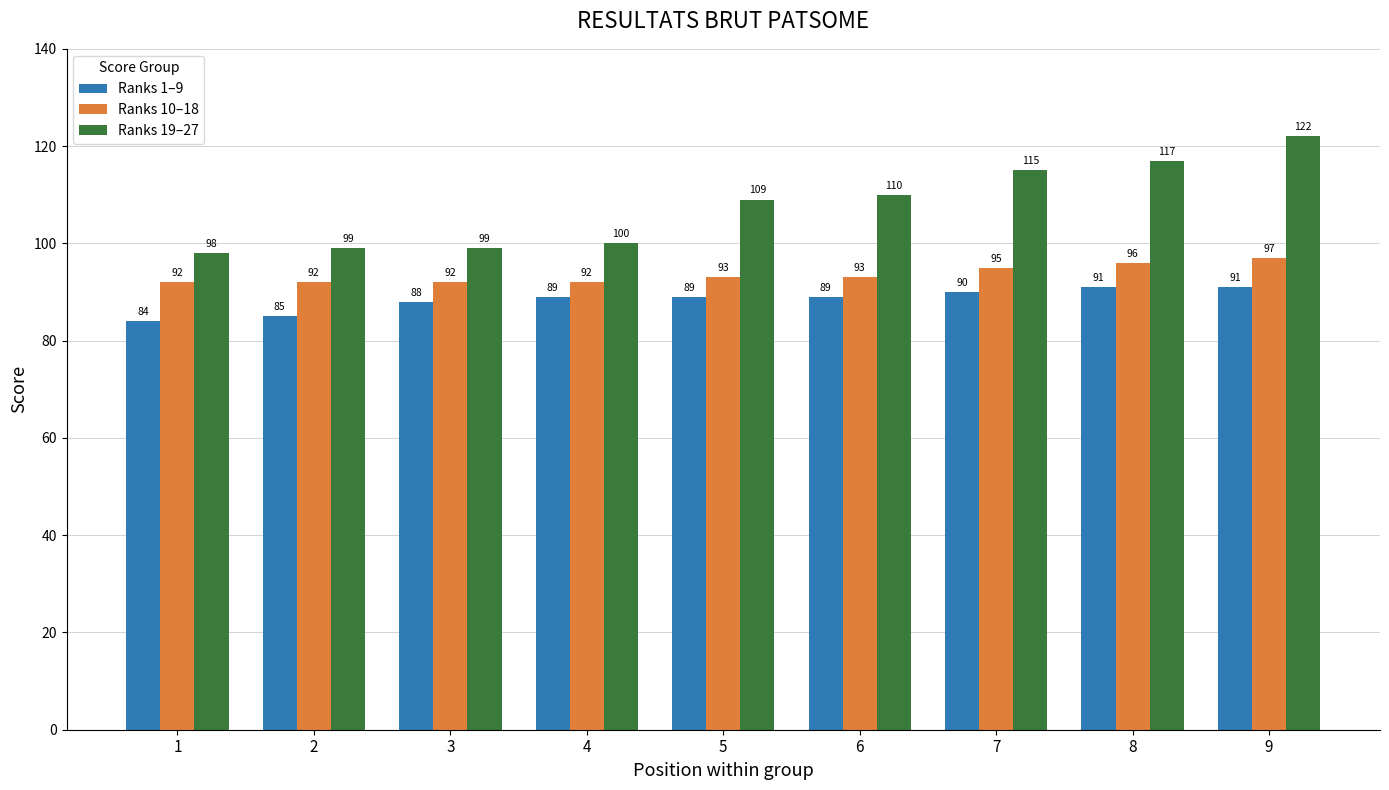

Which series has the widest spread of values?

Ranks 19–27